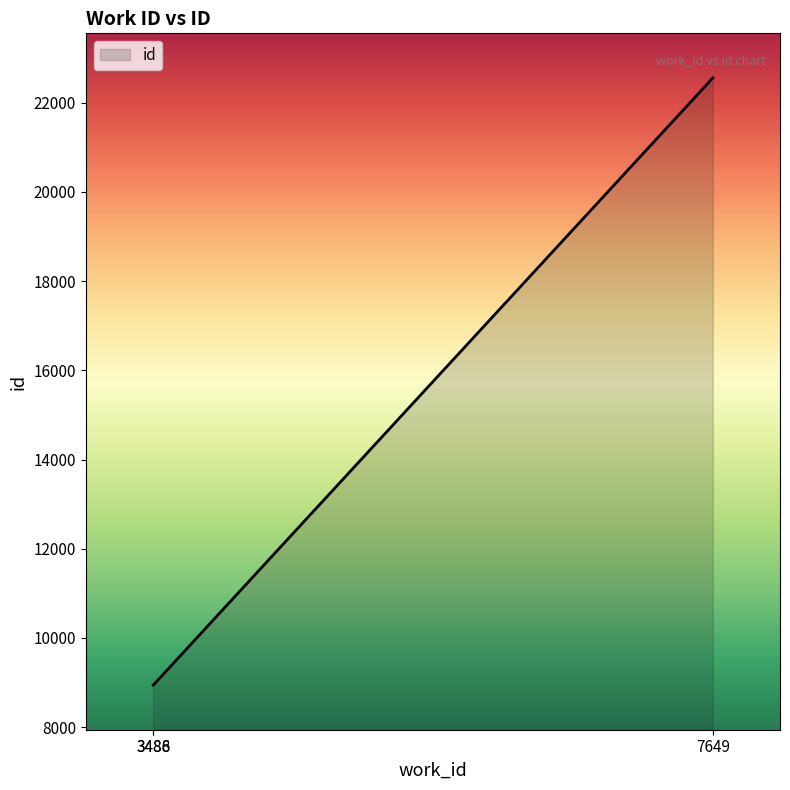

What is the maximum value shown in the chart?

22557